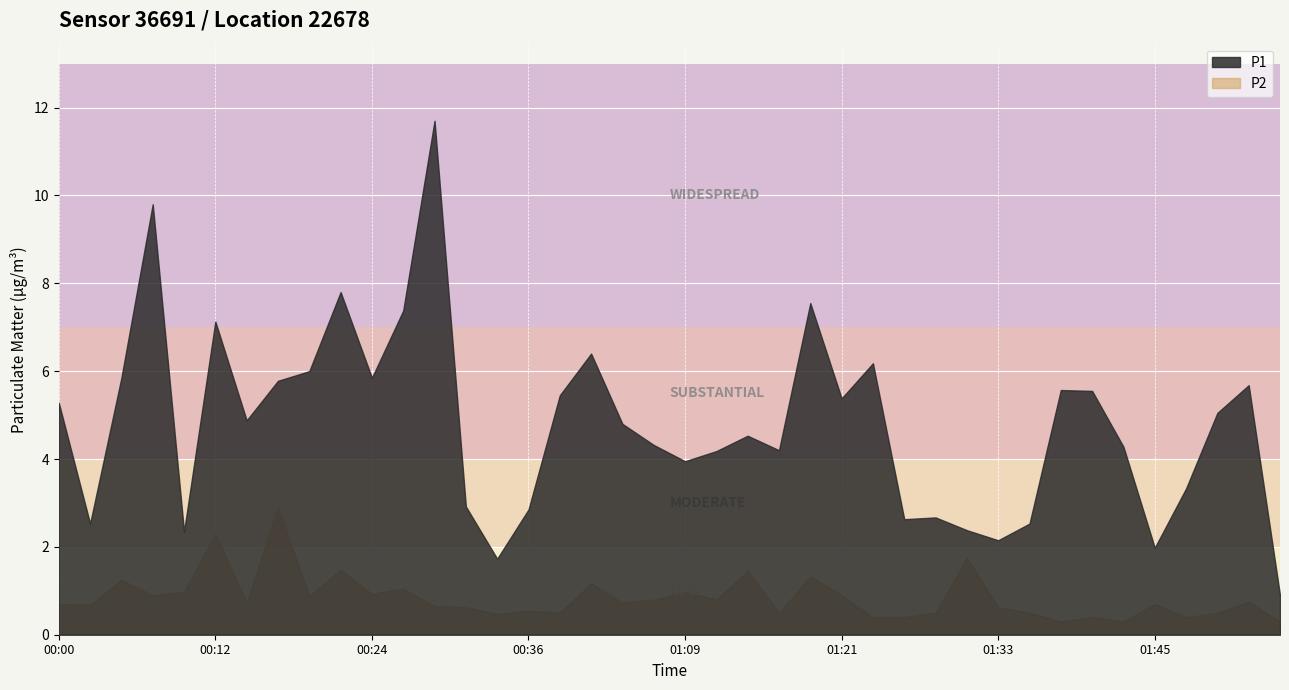

What is the label of the 1st point from the left?

00:00